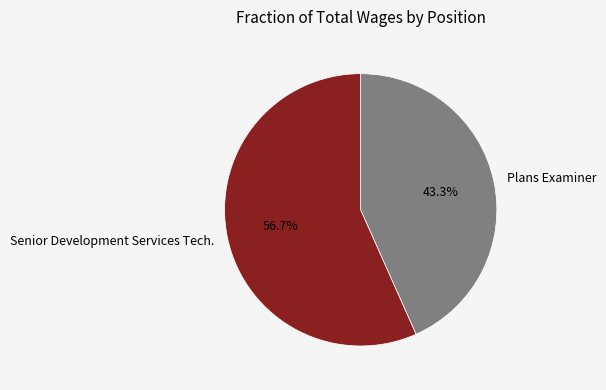

The Plans Examiner slice represents 50% of the pie. True or false?

False